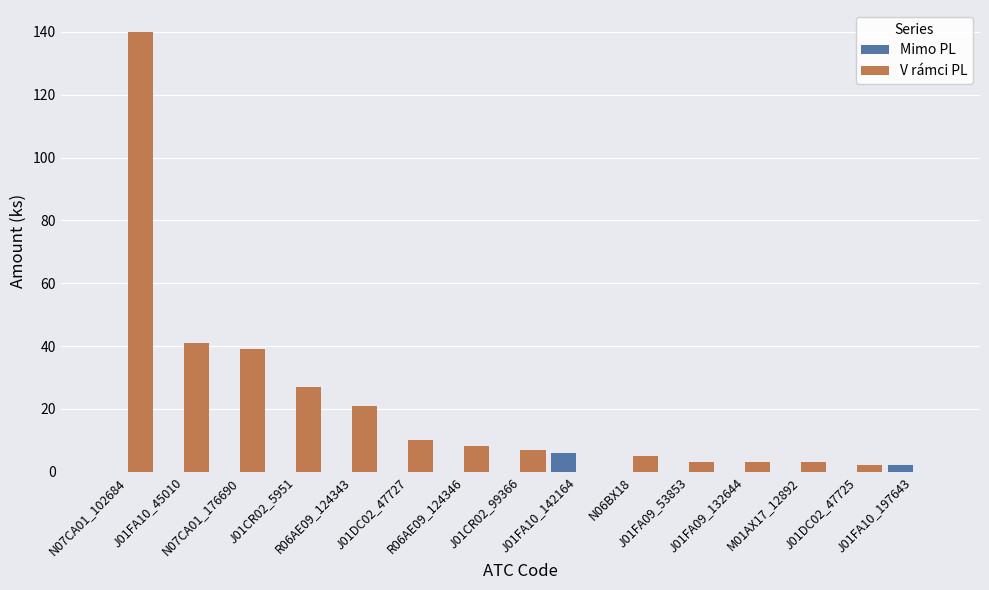

Which series has the largest total across all categories?

V rámci PL